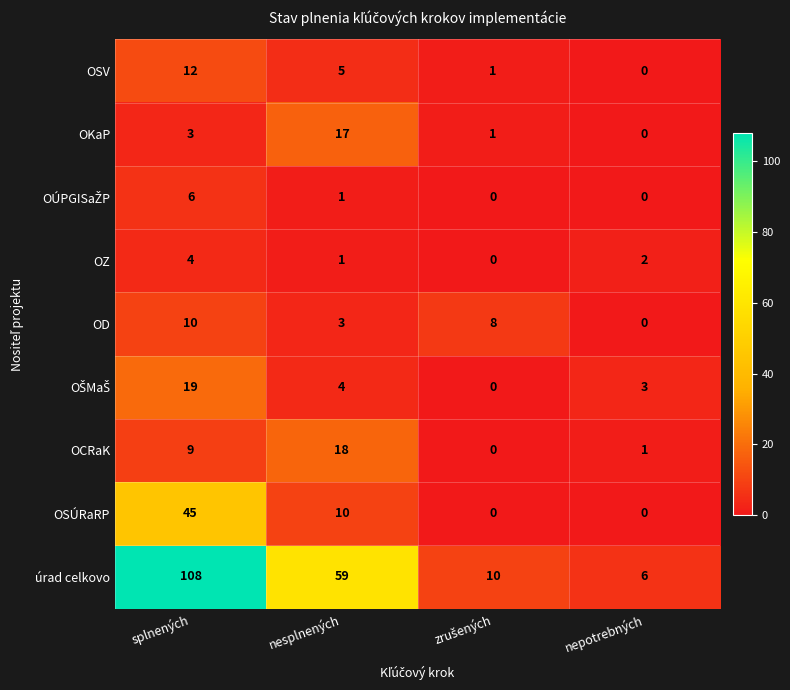

What is the greatest value displayed?

108